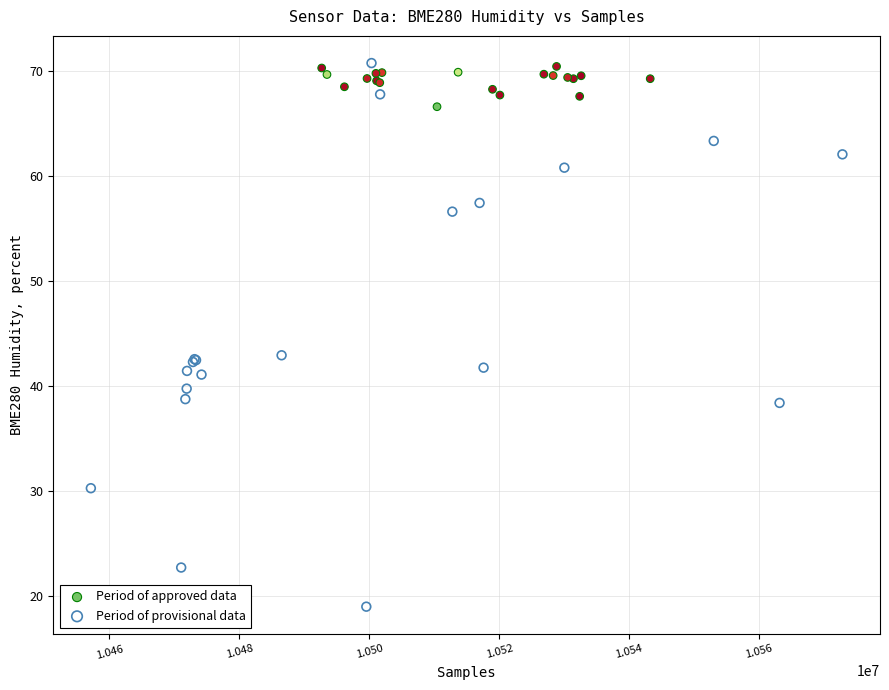

Which series reaches the minimum Y coordinate?

Period of provisional data